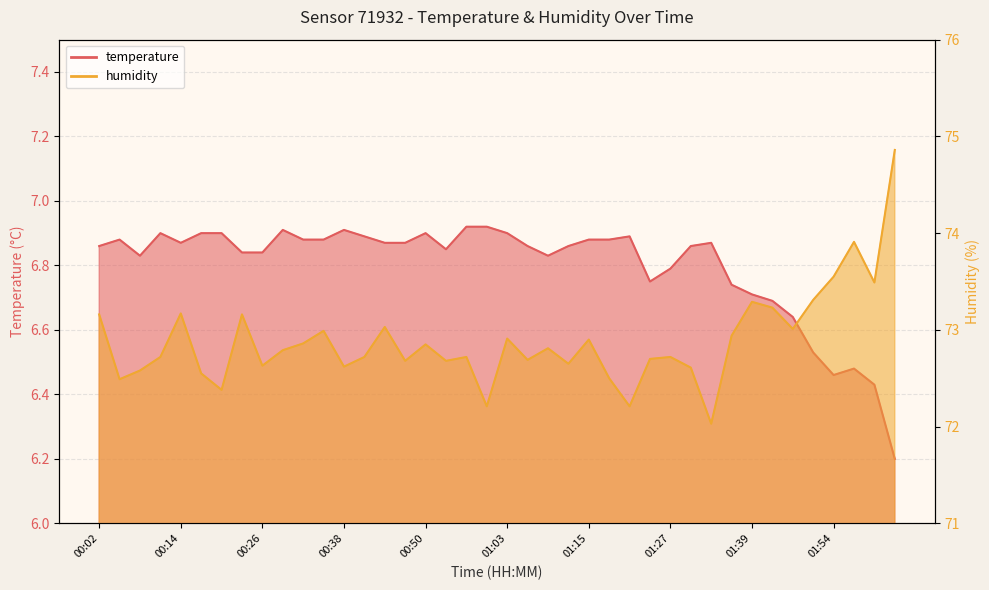

What is the sum of all humidity values?

2915.3